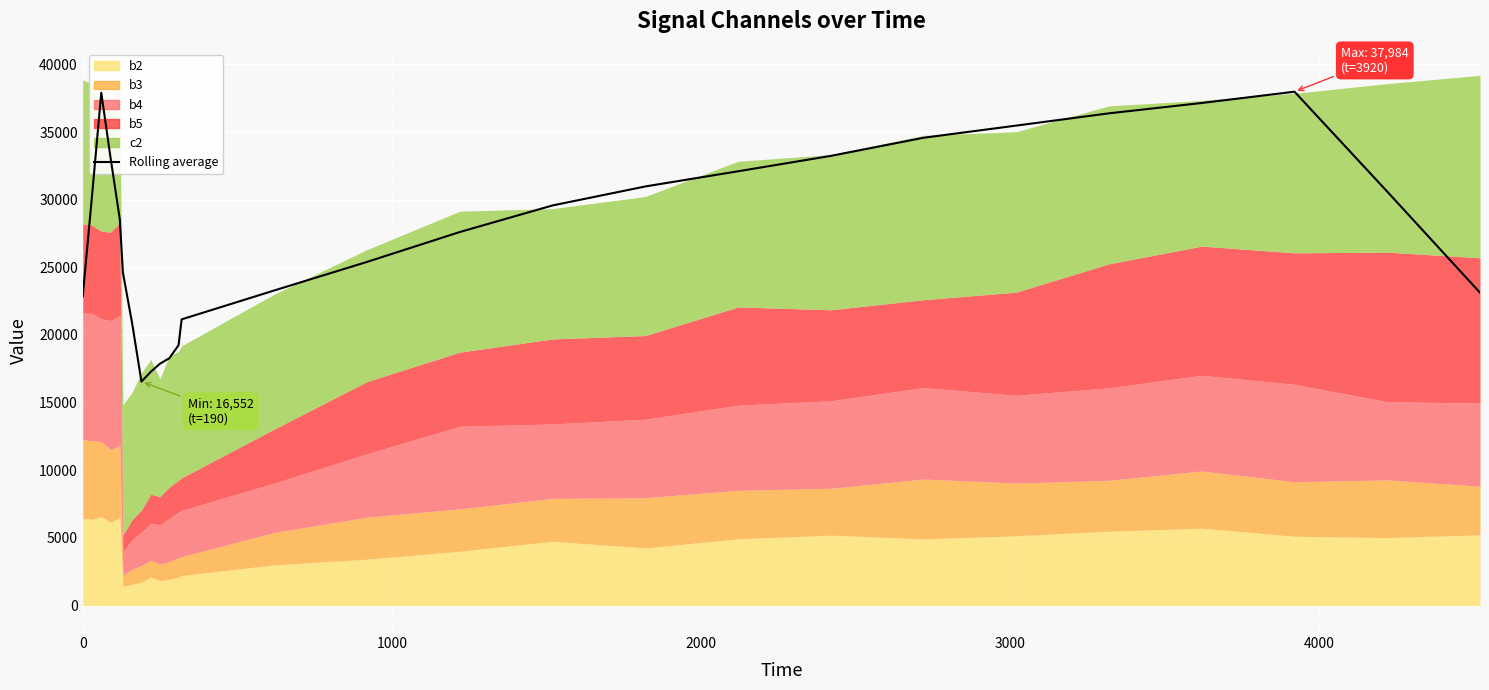

Reading left to right, extract all data points from this chart.

22855.0	30263.7	37906.5	33104.2	28547.5	24615.1	20843.2	16552.4	17274.8	17877.9	18276.7	19243.9	21154.5	23293.7	25404.3	27612.4	29576.5	30980.1	32101.9	33239.2	34579.1	35479.2	36386.7	37150.7	37983.8	30596.5	23128.2